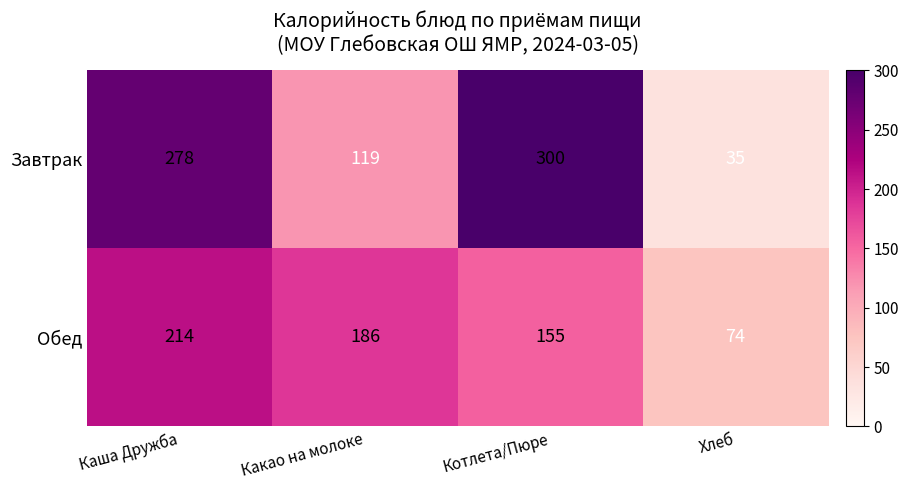

Rank the categories by Завтрак value from highest to lowest.

Котлета/Пюре, Каша Дружба, Какао на молоке, Хлеб